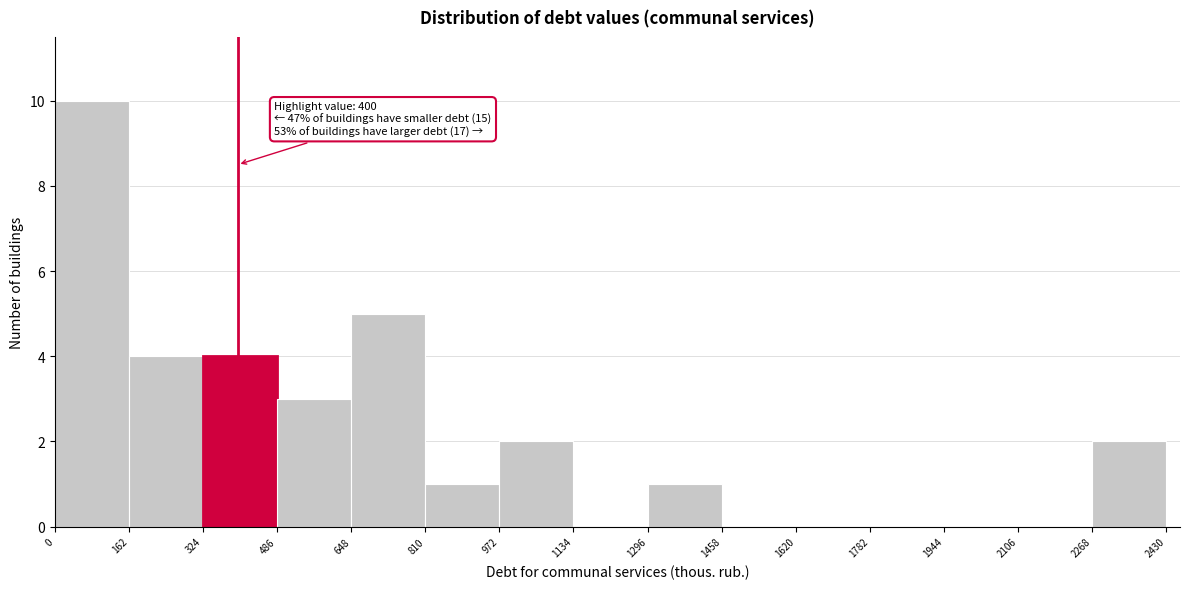

Which range on the x-axis has the tallest bar?

0 to 162